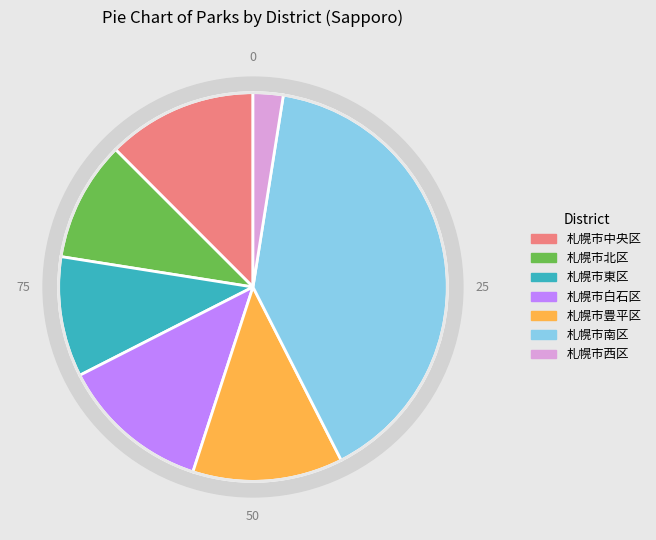

Does any single category account for the majority?

No